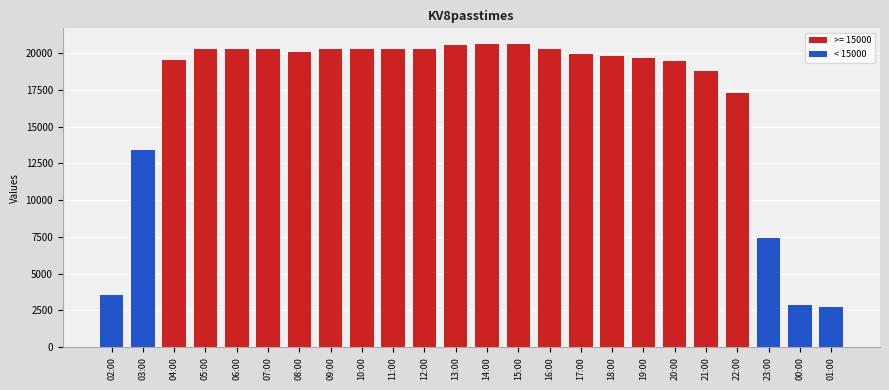

What is the label of the 21st bar from the right?

05:00